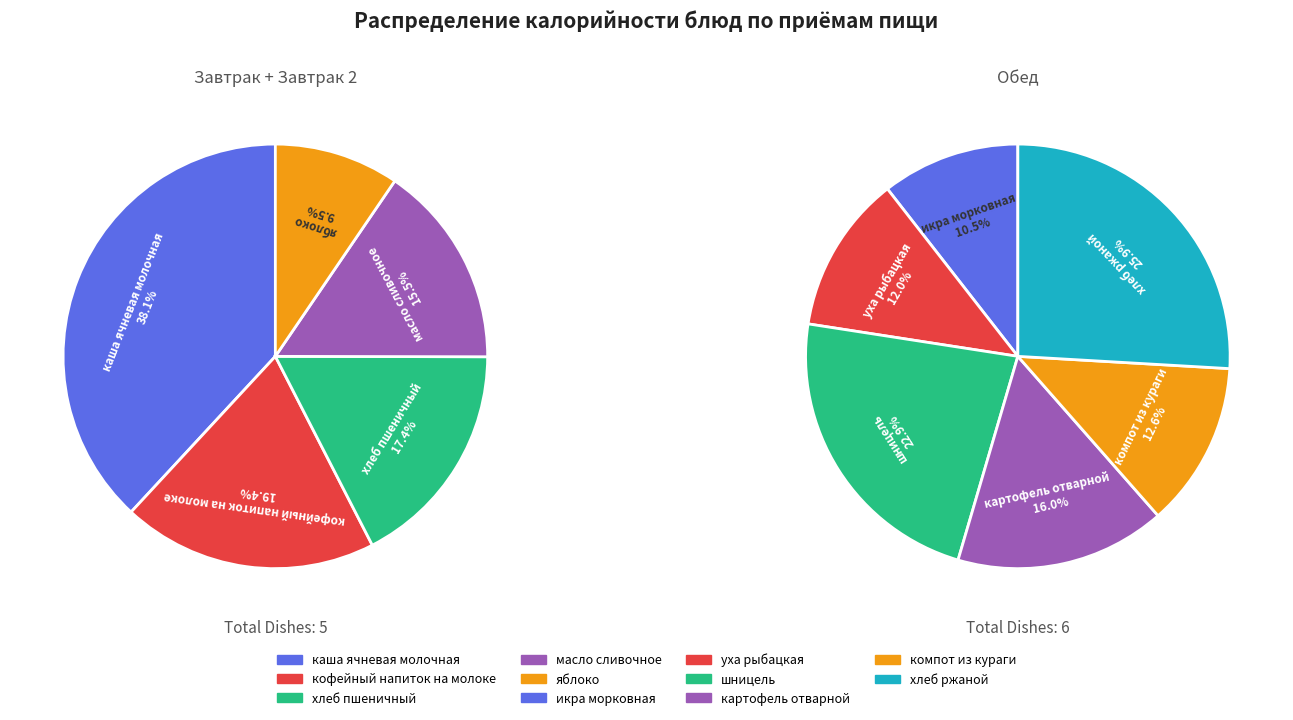

Which category has the smallest portion of the pie?

яблоко